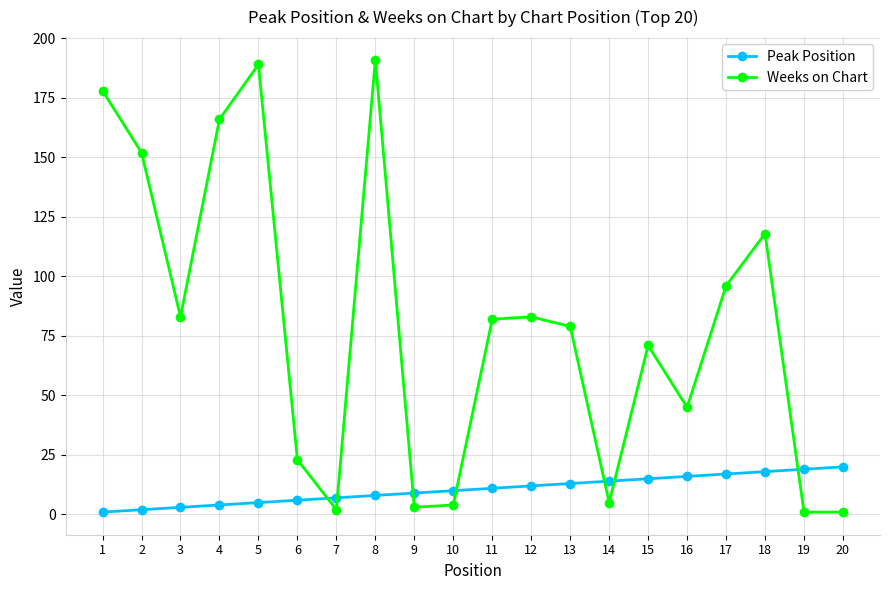

List the series in order of their peak value, highest first.

Weeks on Chart, Peak Position